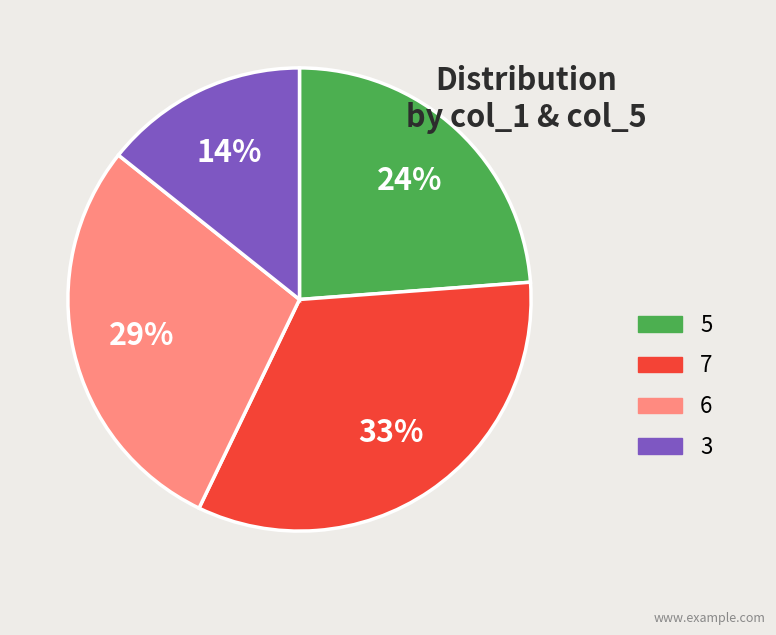

Which category has the smallest portion of the pie?

3